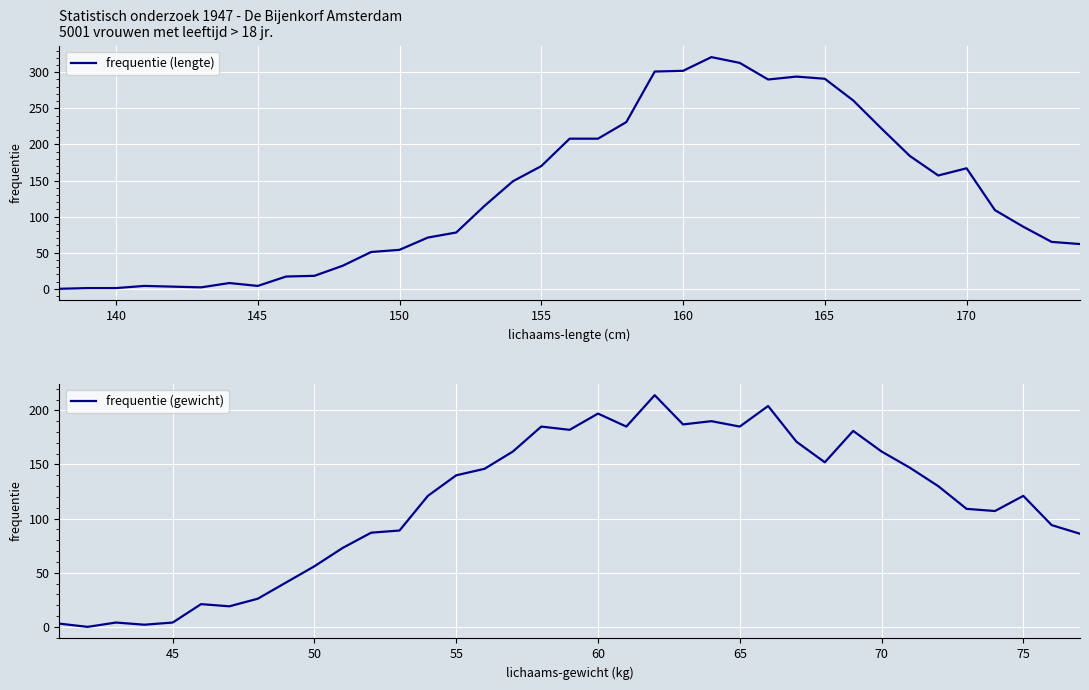

Rank the series by their maximum value, from lowest to highest.

frequentie (gewicht), frequentie (lengte)